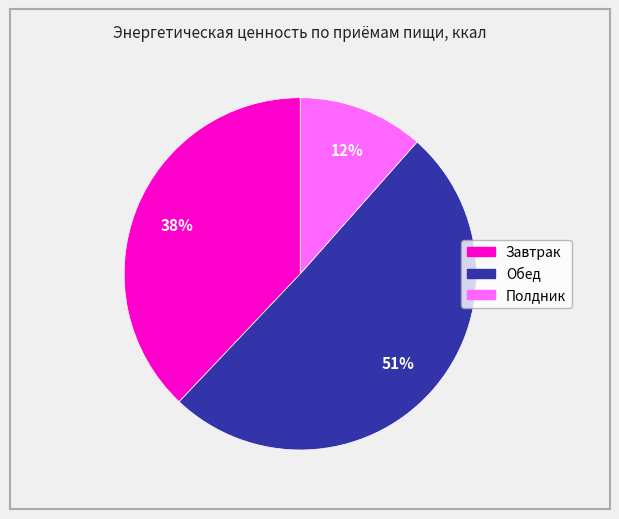

Which slice is the largest?

Обед